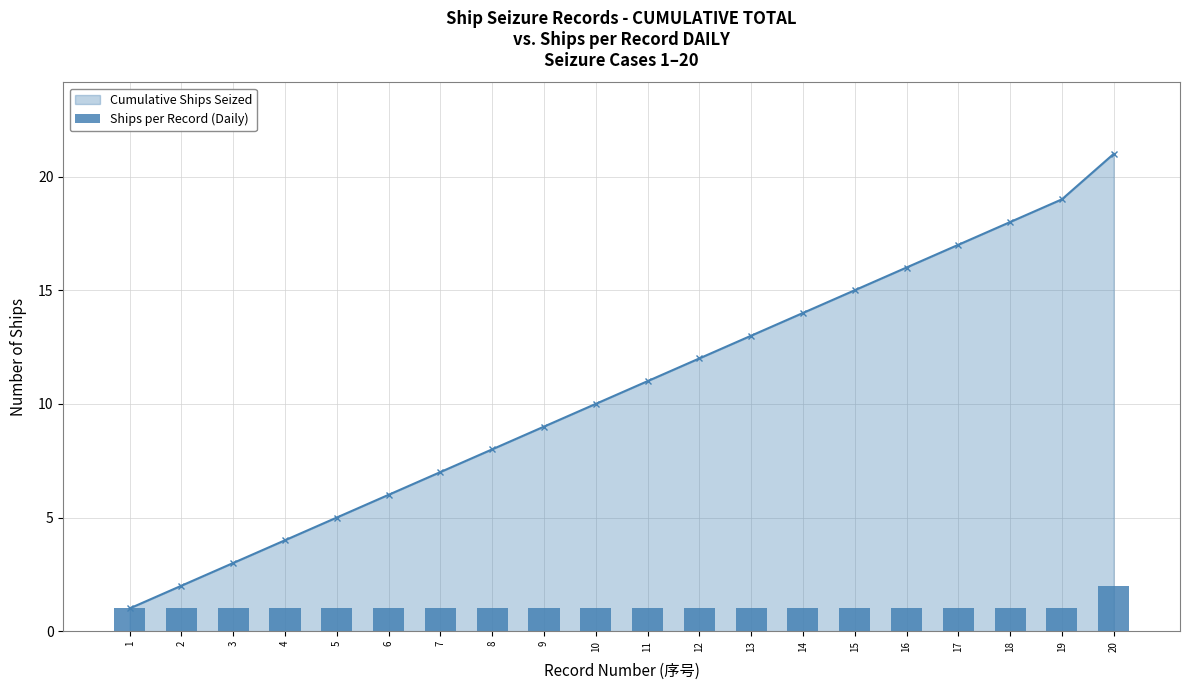

How many values exceed 1?

1